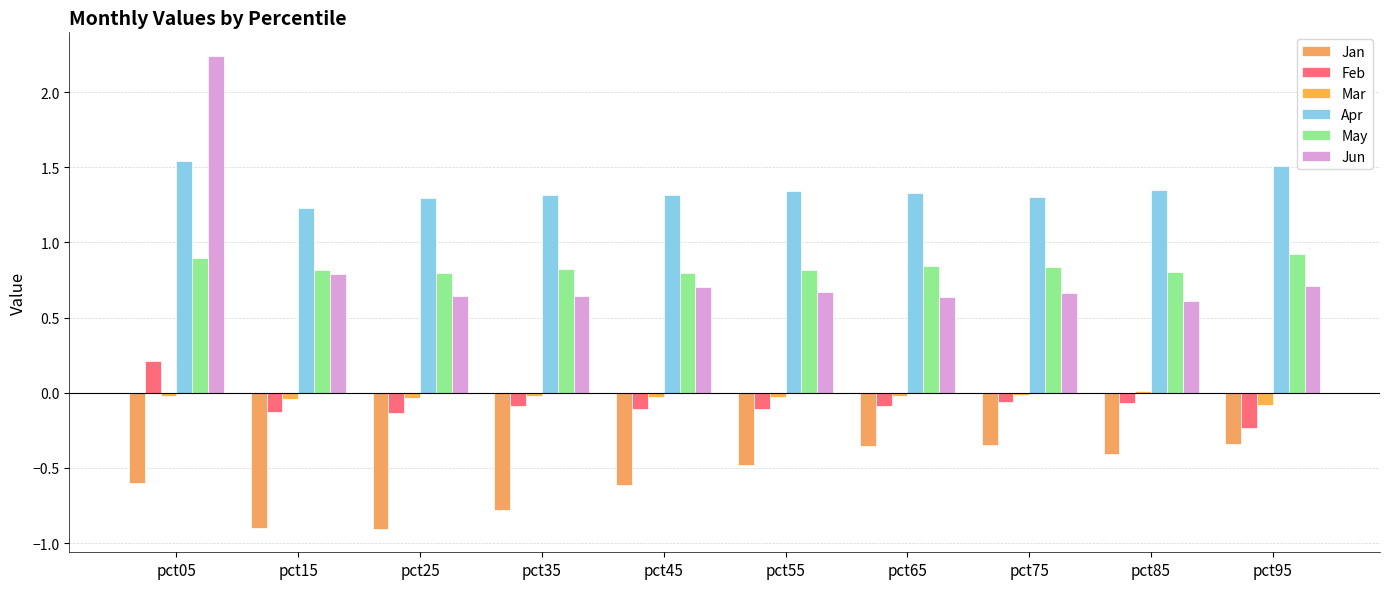

What is the total value across all series at pct45?

2.1